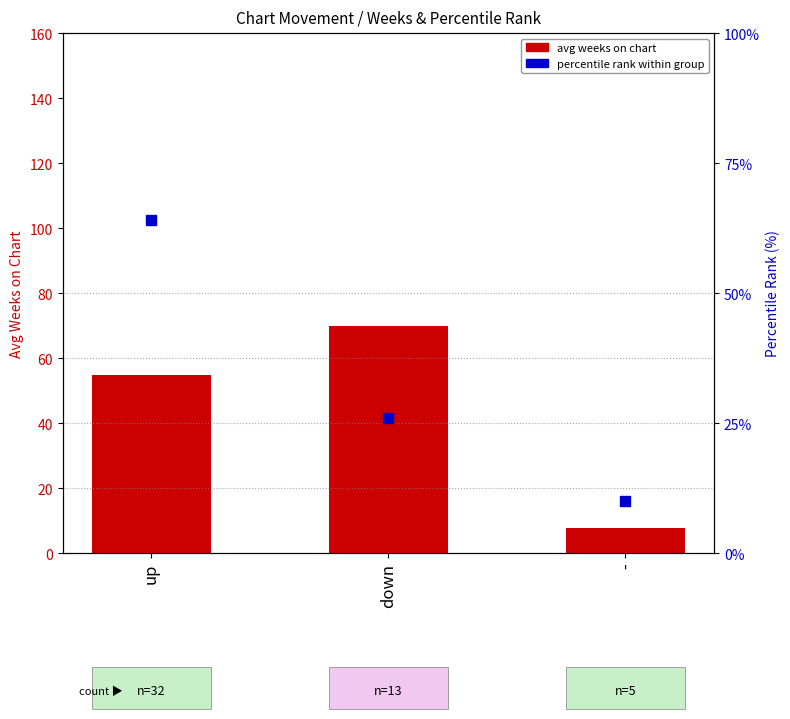

Which series has the largest total across all categories?

avg weeks on chart